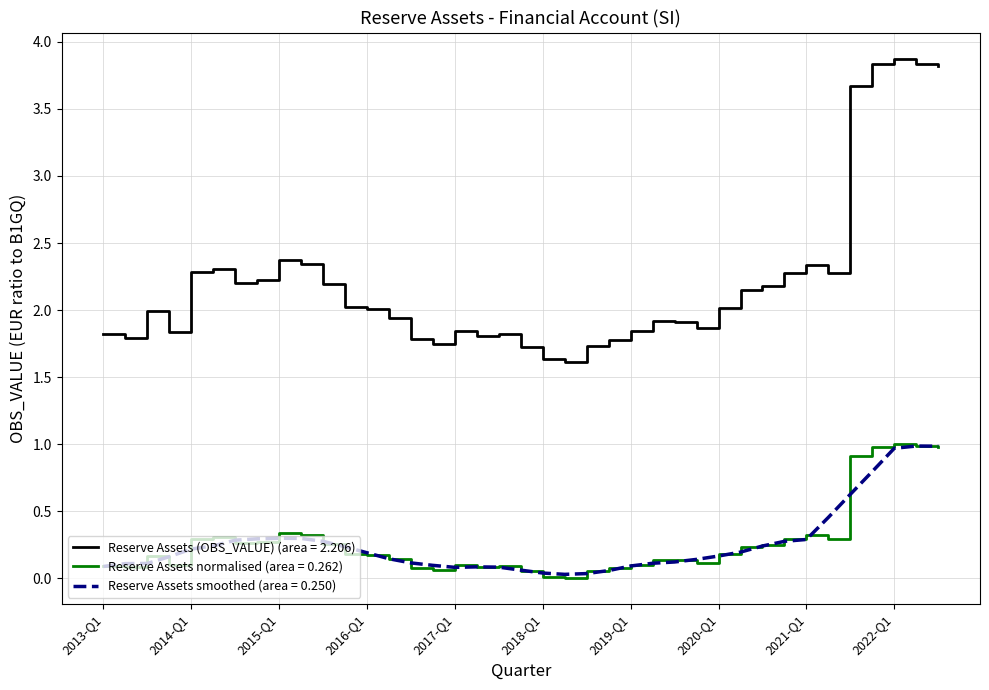

Which series has the largest range (max minus min)?

Reserve Assets (OBS_VALUE) (area = 2.206)